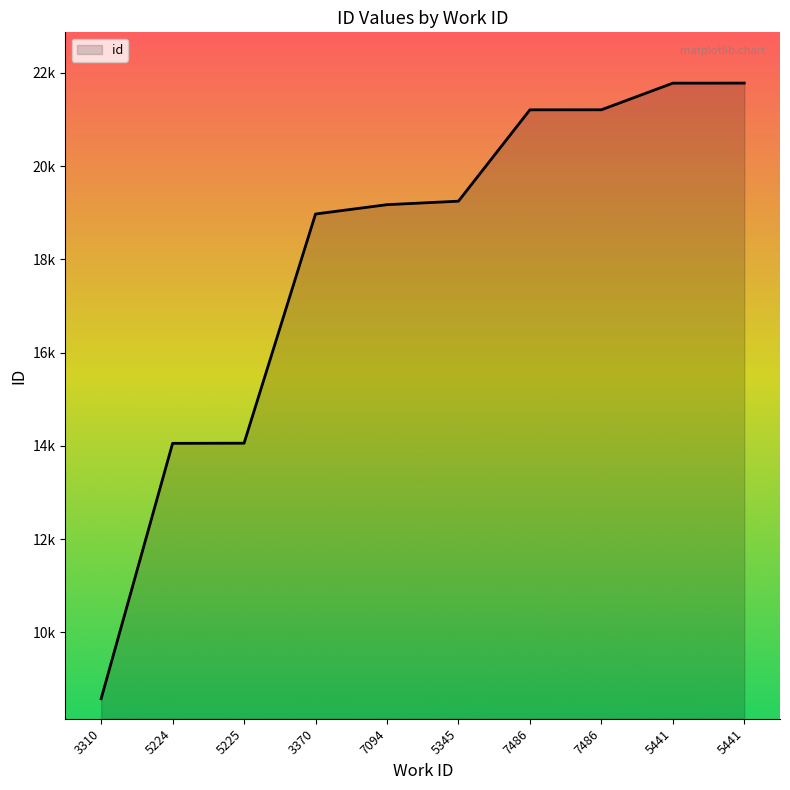

At which label is the value closest to 15177?

5225